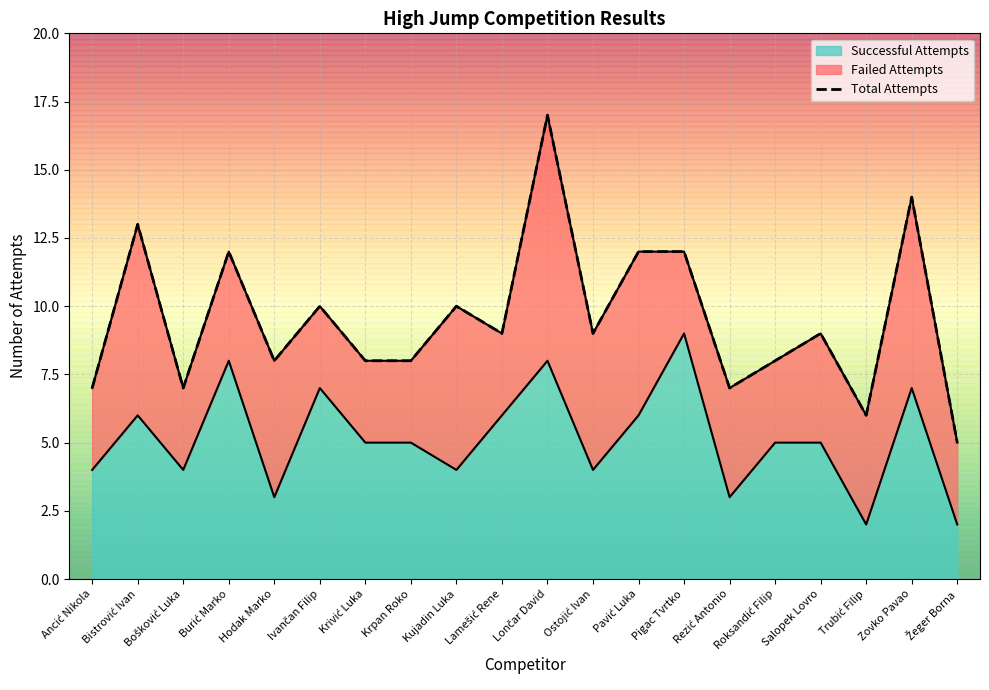

How many interior local valleys (lower than both neighbors) does the data have?

6